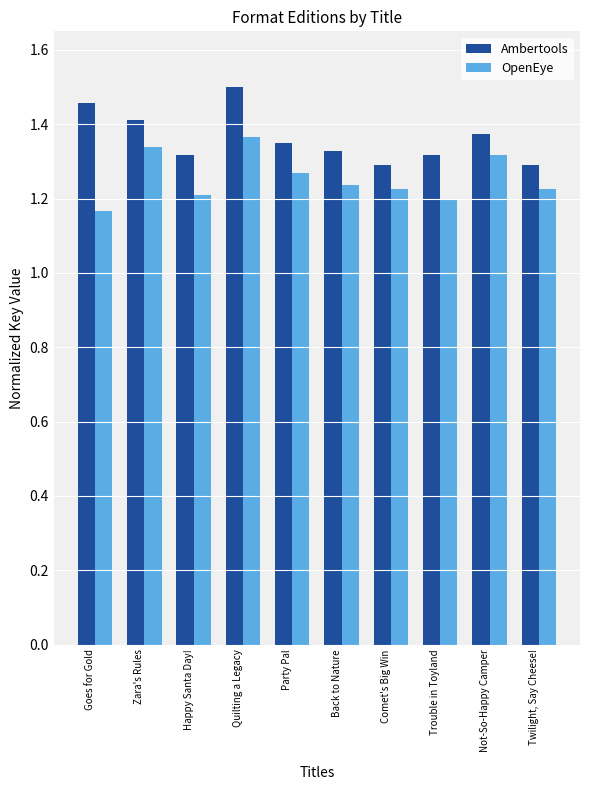

Count the Ambertools values in the range 1 to 2.

10